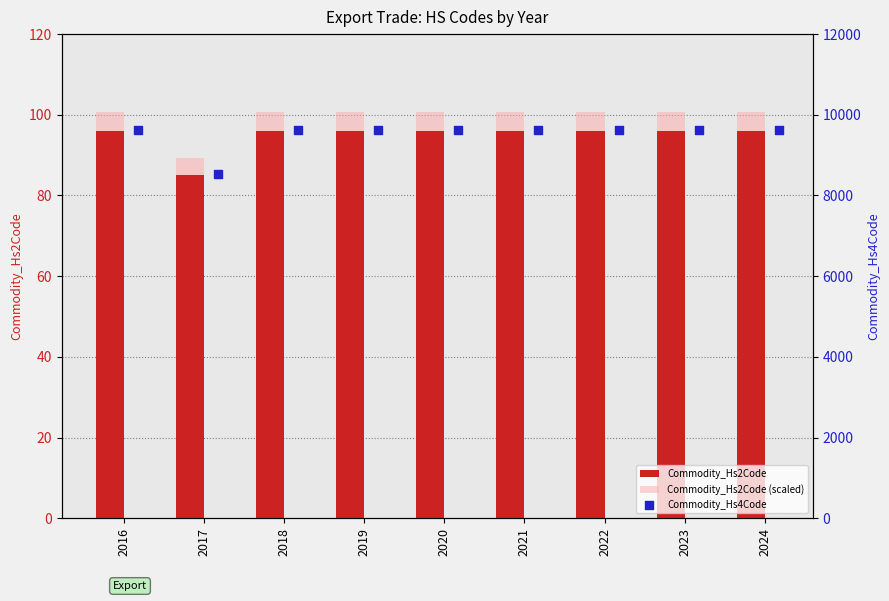

Which series reaches the minimum Y coordinate?

Commodity_Hs2Code